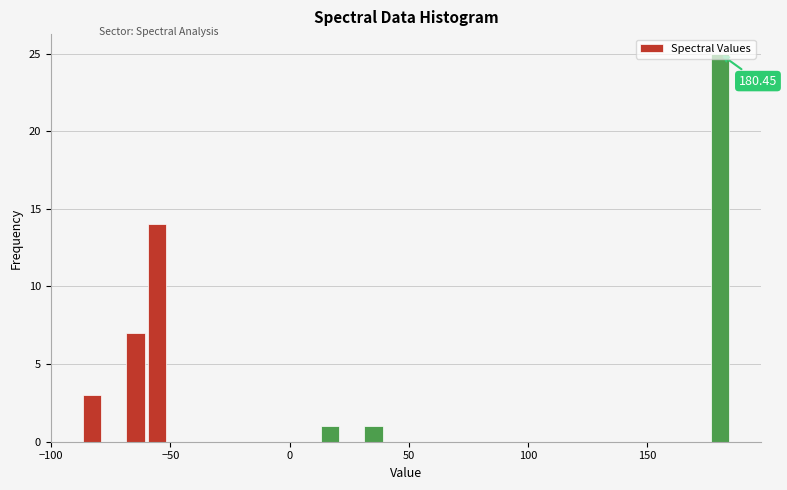

Read against the x-axis, roughly where is the centre of the tallest bar?

180